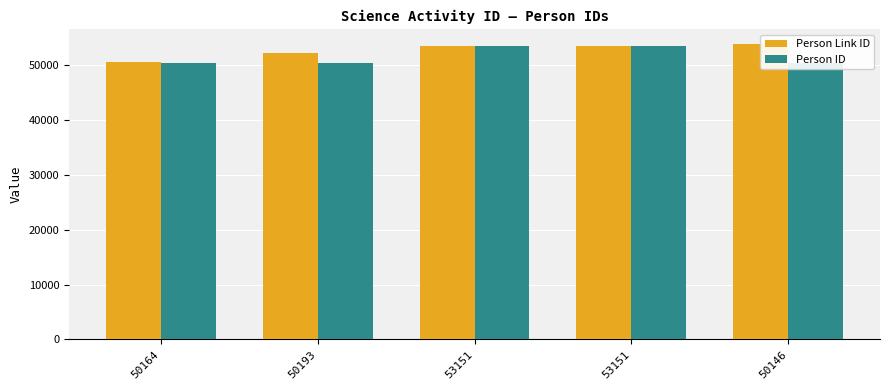

What is the sum of the Person Link ID values at 50193 and 53151?

105837